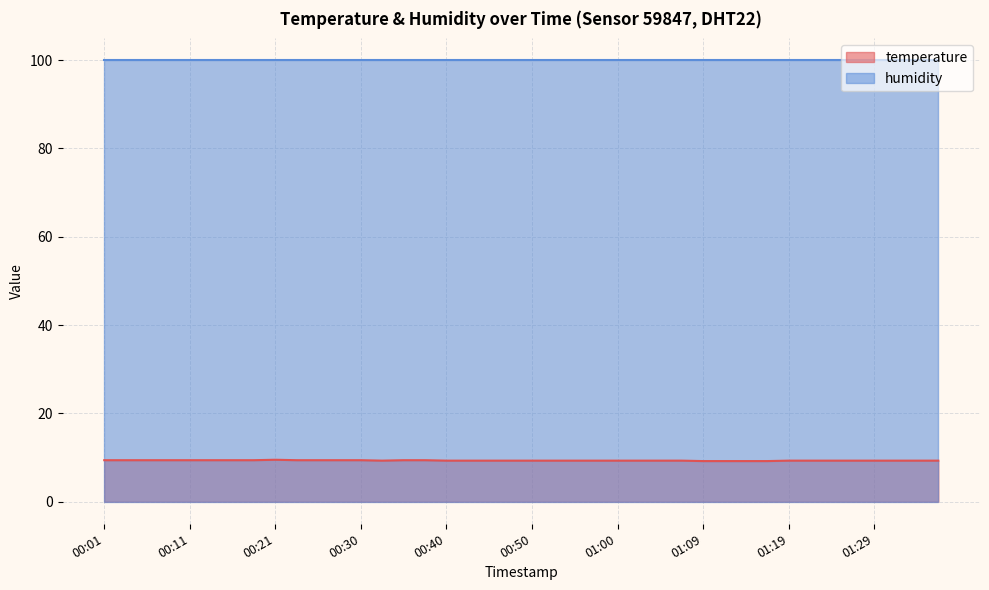

What is the smallest value displayed?

9.2